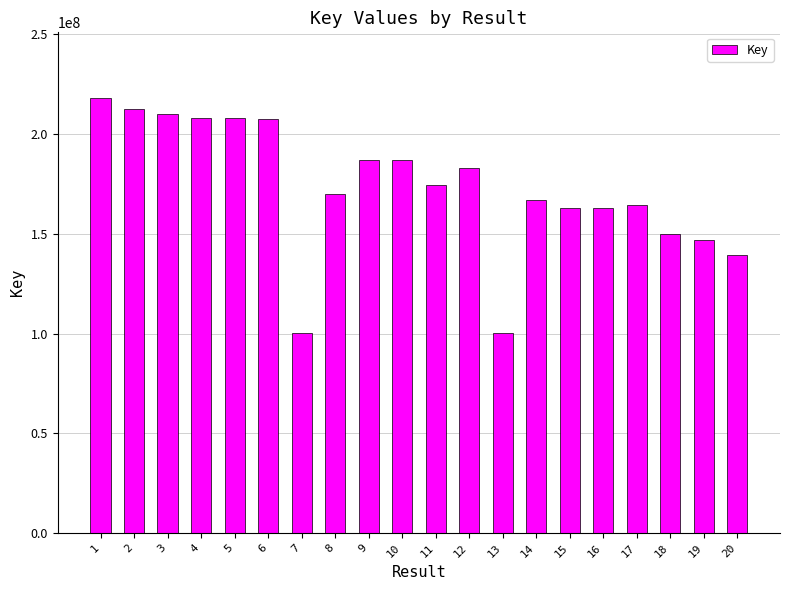

What is the average value?

172912191